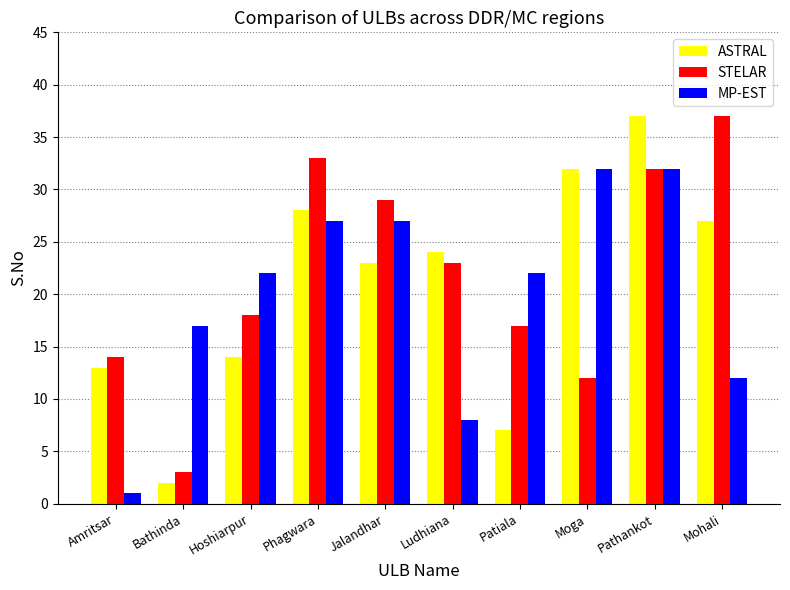

What is the greatest value displayed?

37